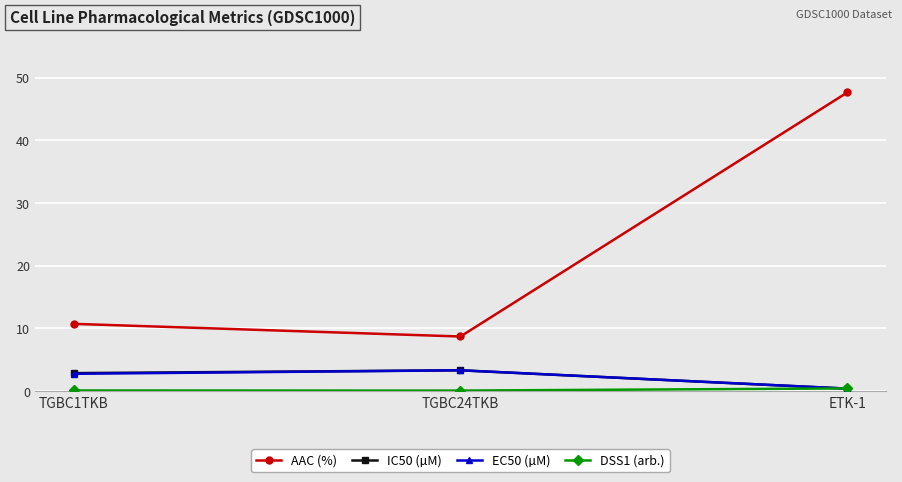

What is the label of the 2nd point from the right?

TGBC24TKB